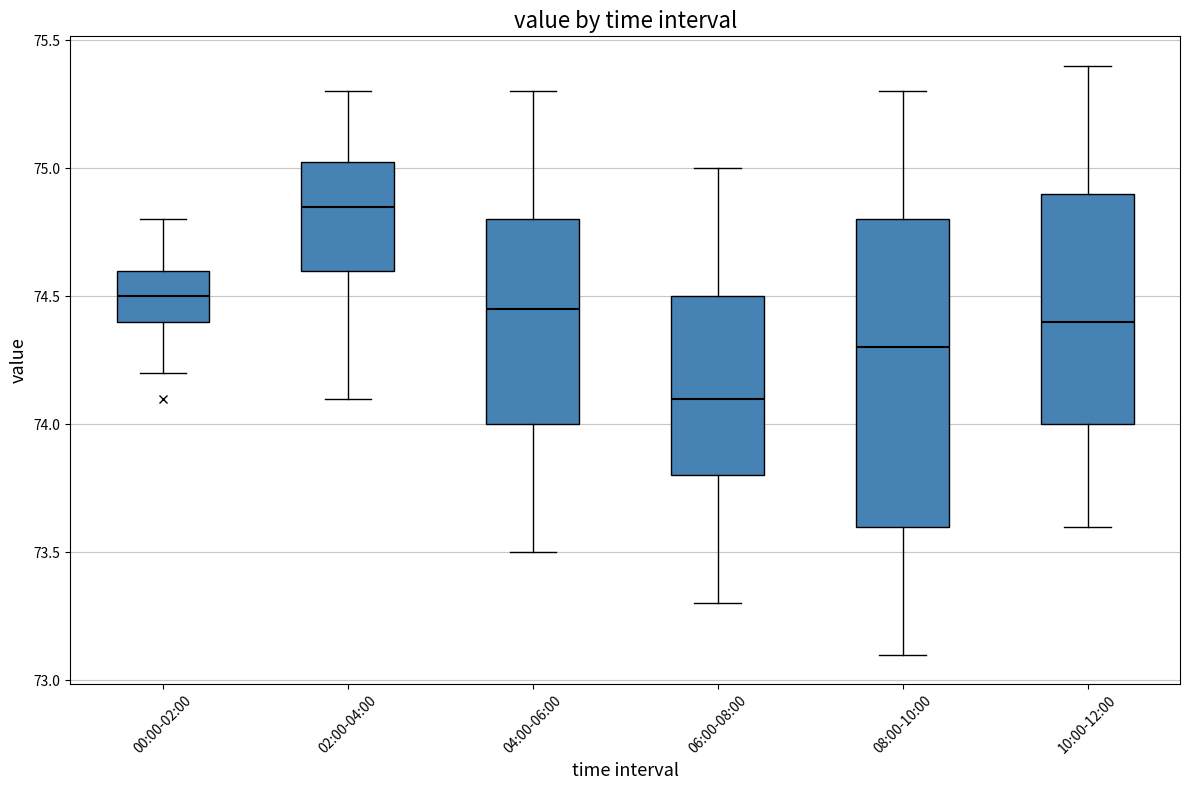

Where does the median line of the box for 08:00-10:00 sit on the y-axis? The values are not printed on the chart, so give them approximately, as read against the axis.

74.30